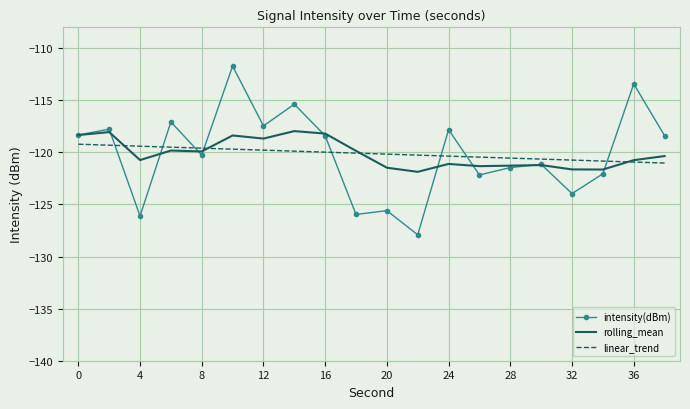

After their last crossing, which series has the higher values: intensity(dBm) or linear_trend?

intensity(dBm)